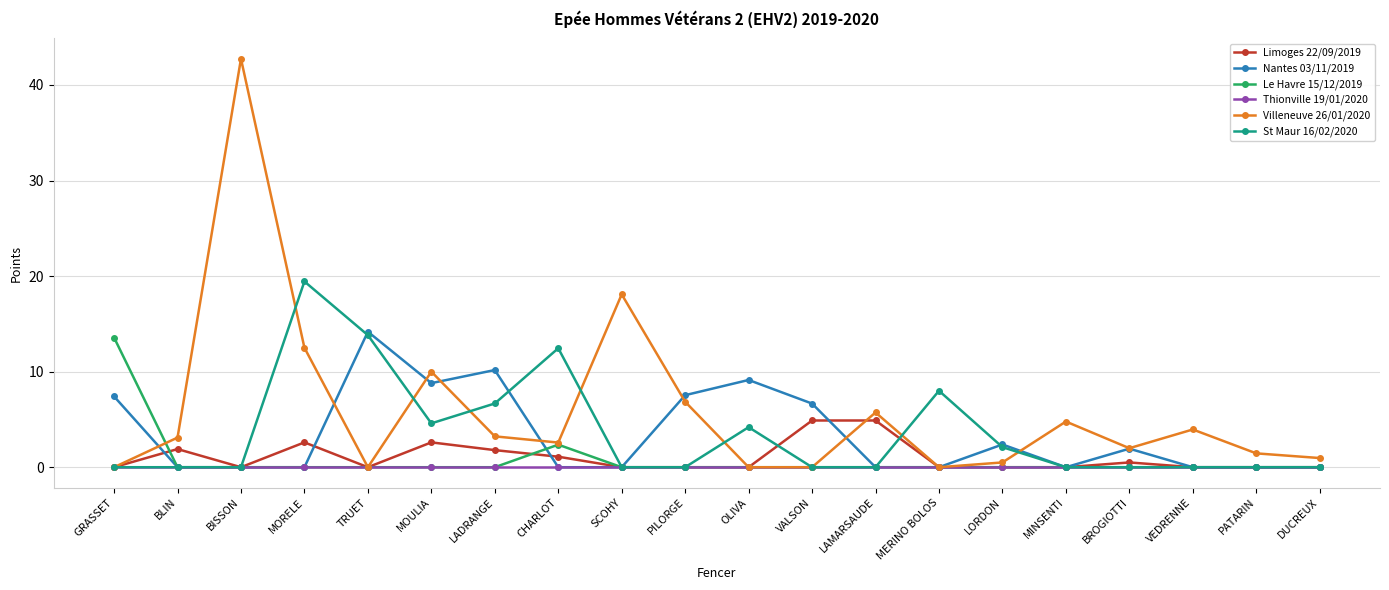

Which series has the widest spread of values?

Villeneuve 26/01/2020